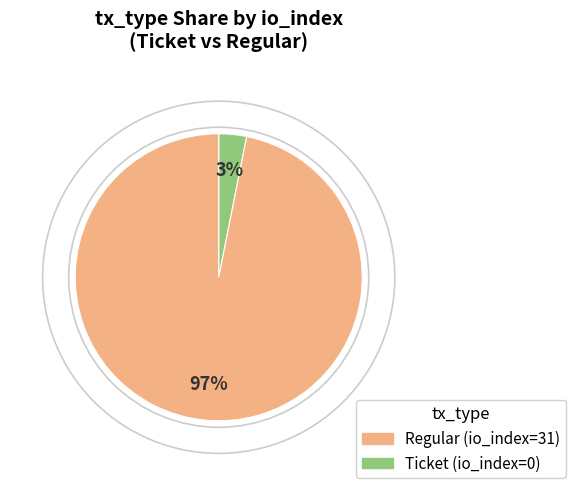

To the nearest percent, what is the difference between the largest and smallest slice percentages?

94%